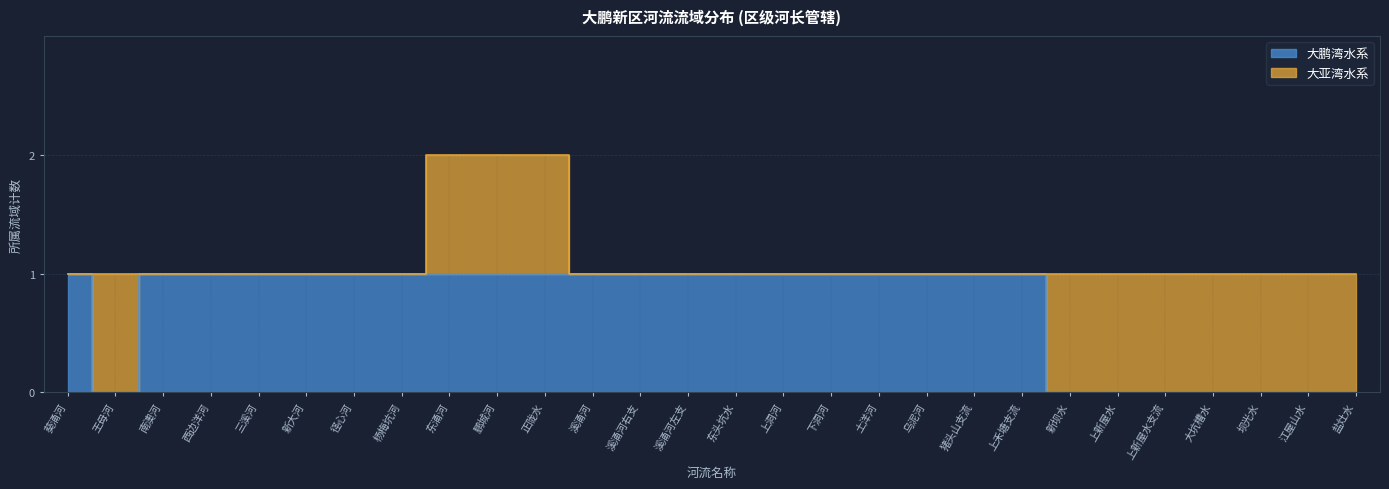

What is the average value?

1